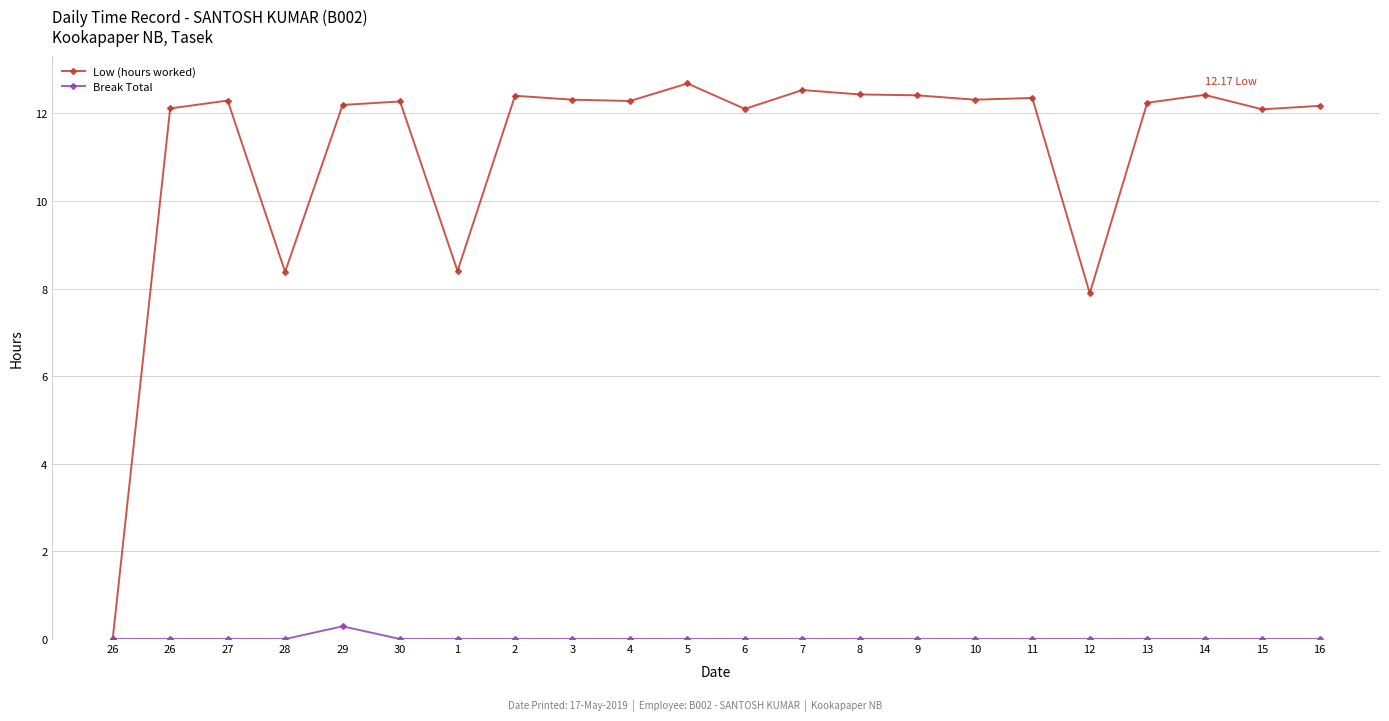

Does the chart have visible grid lines?

Yes